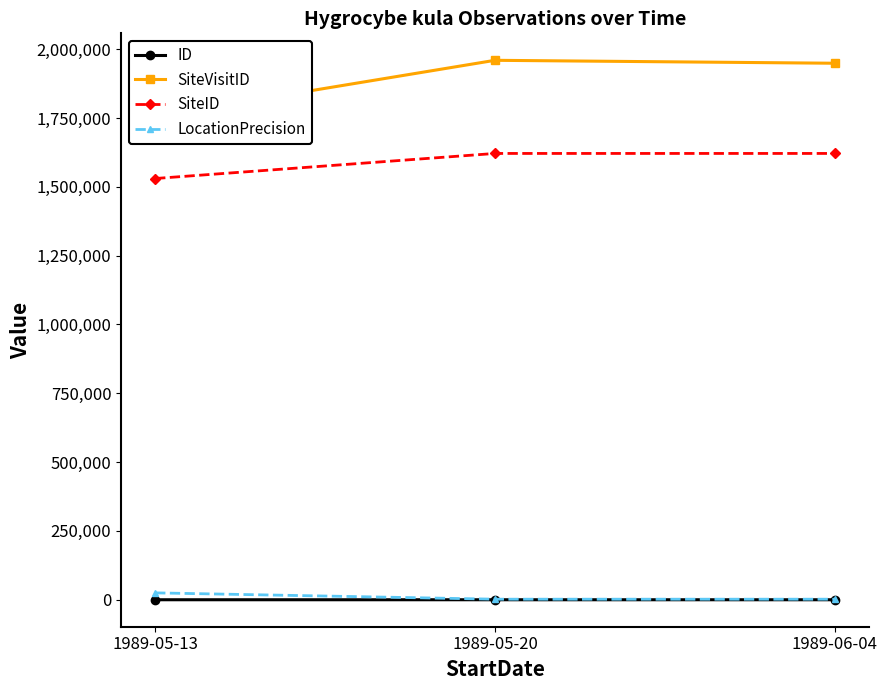

Count the LocationPrecision values in the range 2000 to 25000.

3